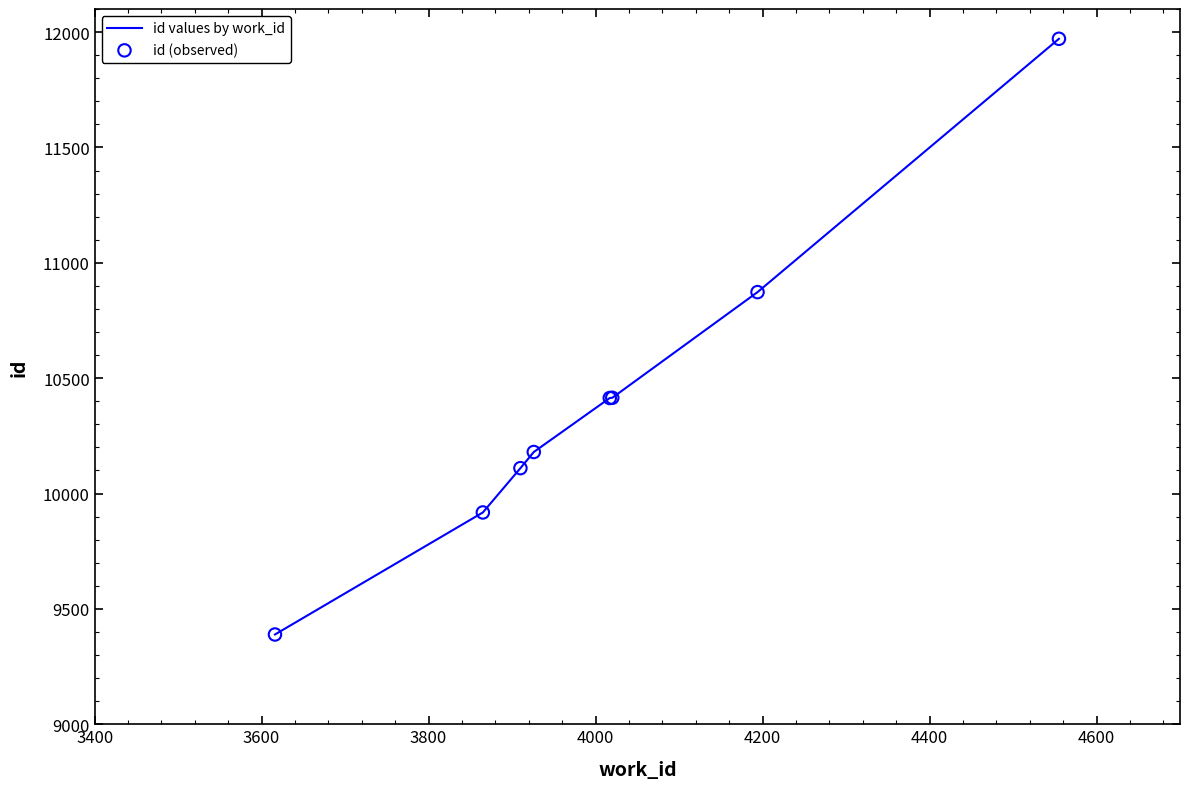

True or false: the data has more than 1 interior local peaks.

False